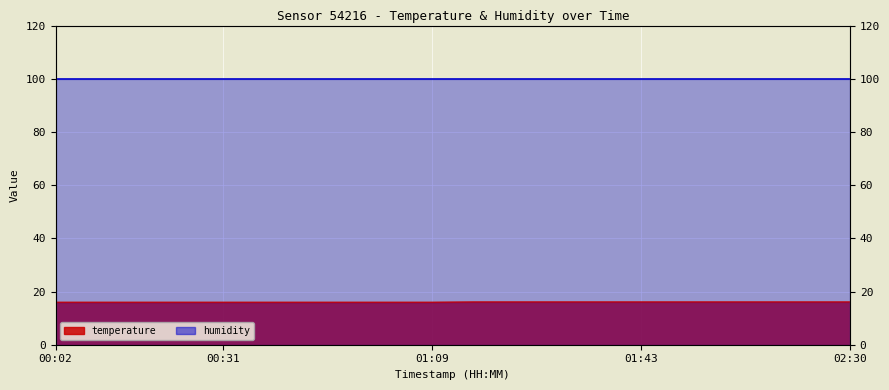

What is the label of the 14th point from the right?

00:46